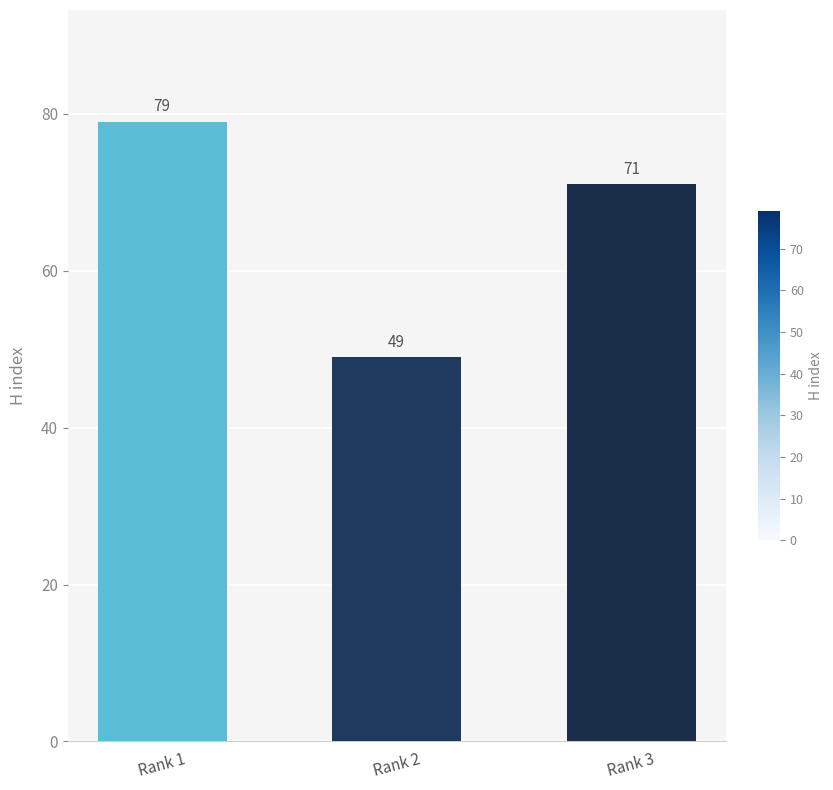

What is the ratio of the value at Rank 2 to the value at Rank 1?

0.6